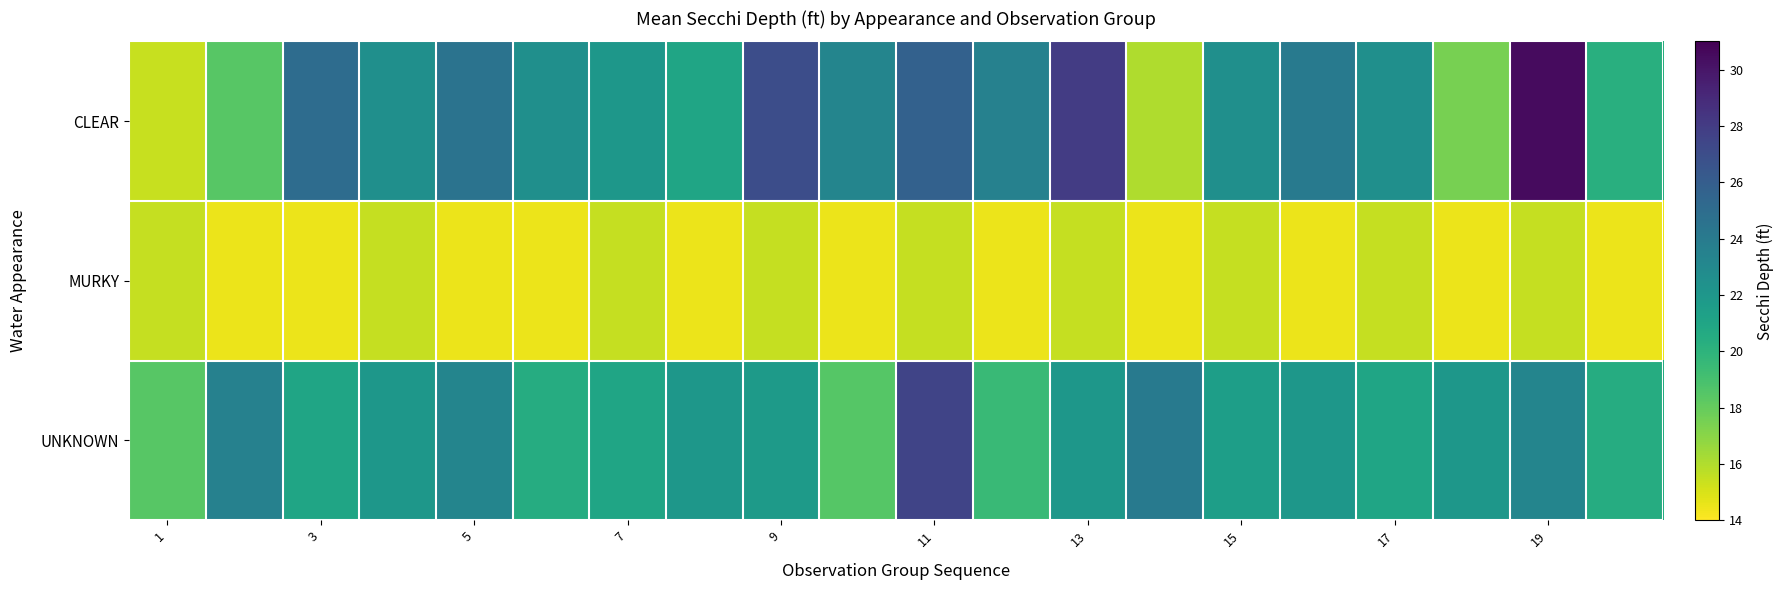

What is the minimum value shown in the chart?

14.5